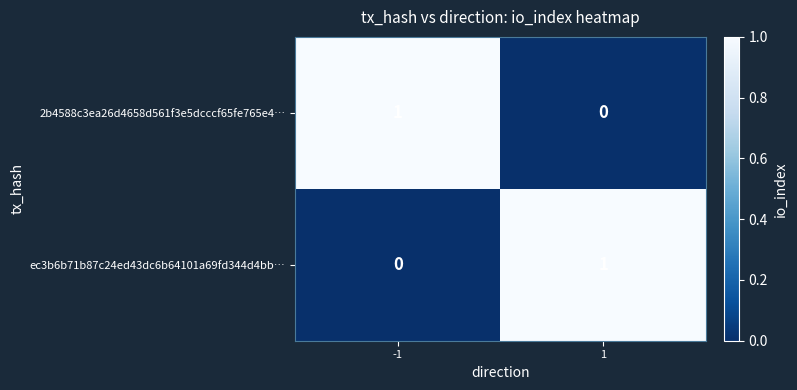

How many data points does each series have?

2